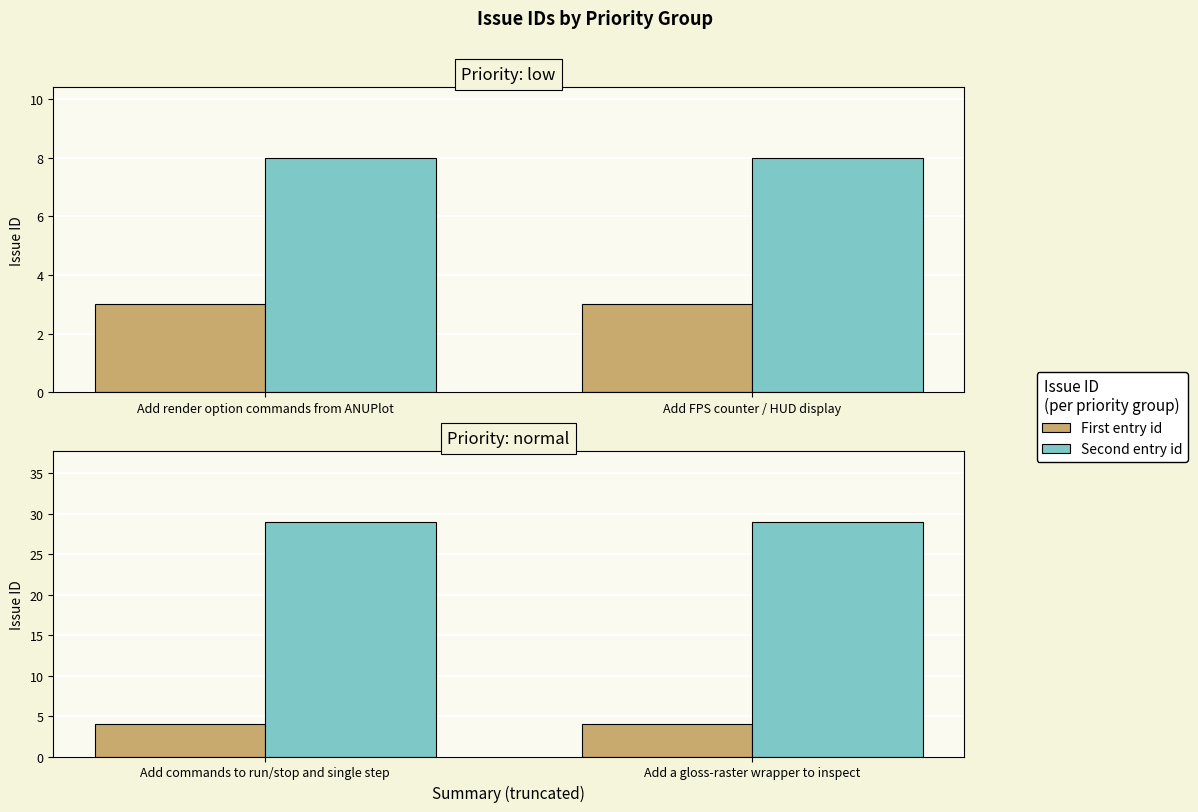

At how many categories does at least one series exceed 8?

2